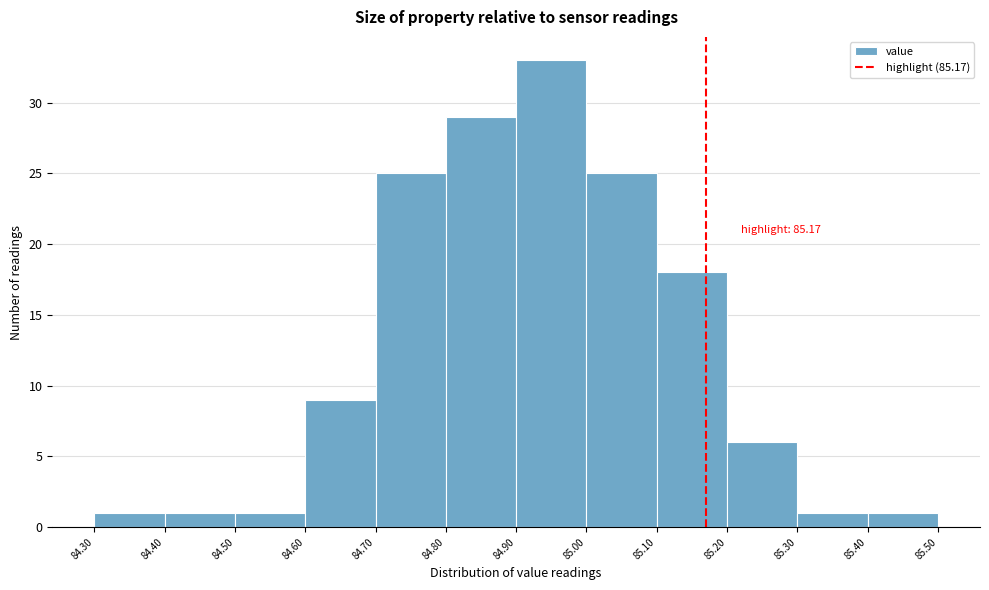

Over which range of the x-axis is the bar tallest?

84.90 to 85.00